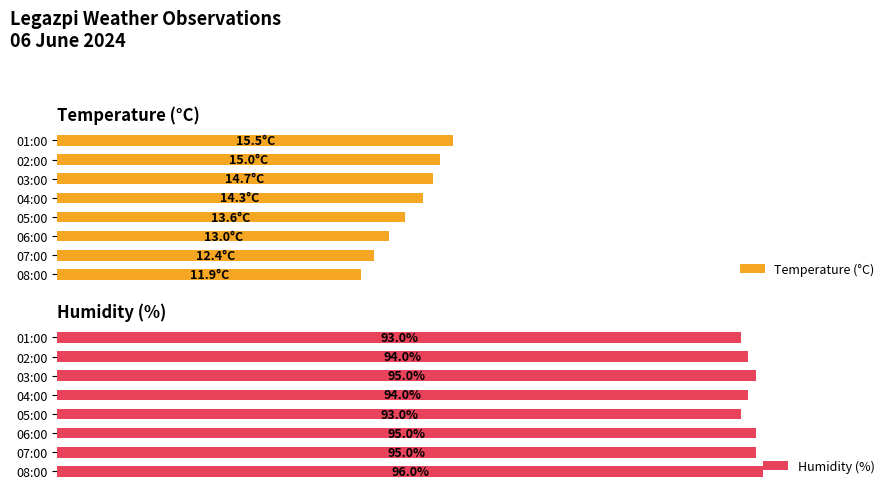

At 01:00, list the series in order from smallest to largest.

Temperature (°C), Humidity (%)